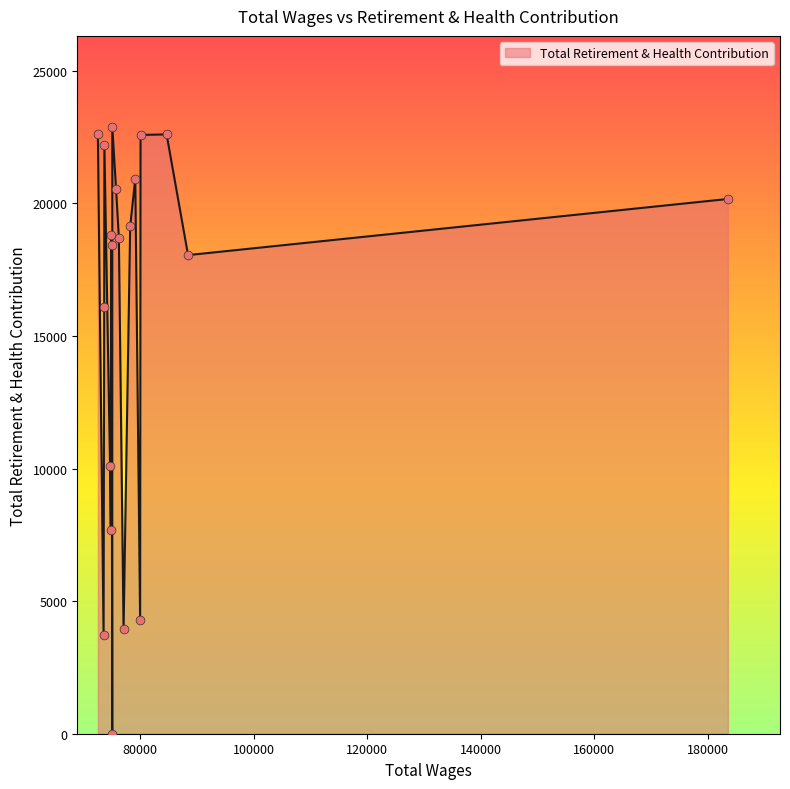

What is the greatest value displayed?

22888